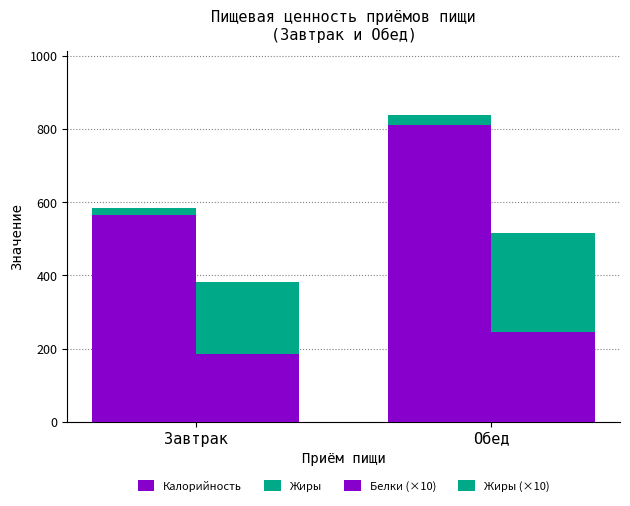

At which category is the sum across all series the highest?

Обед